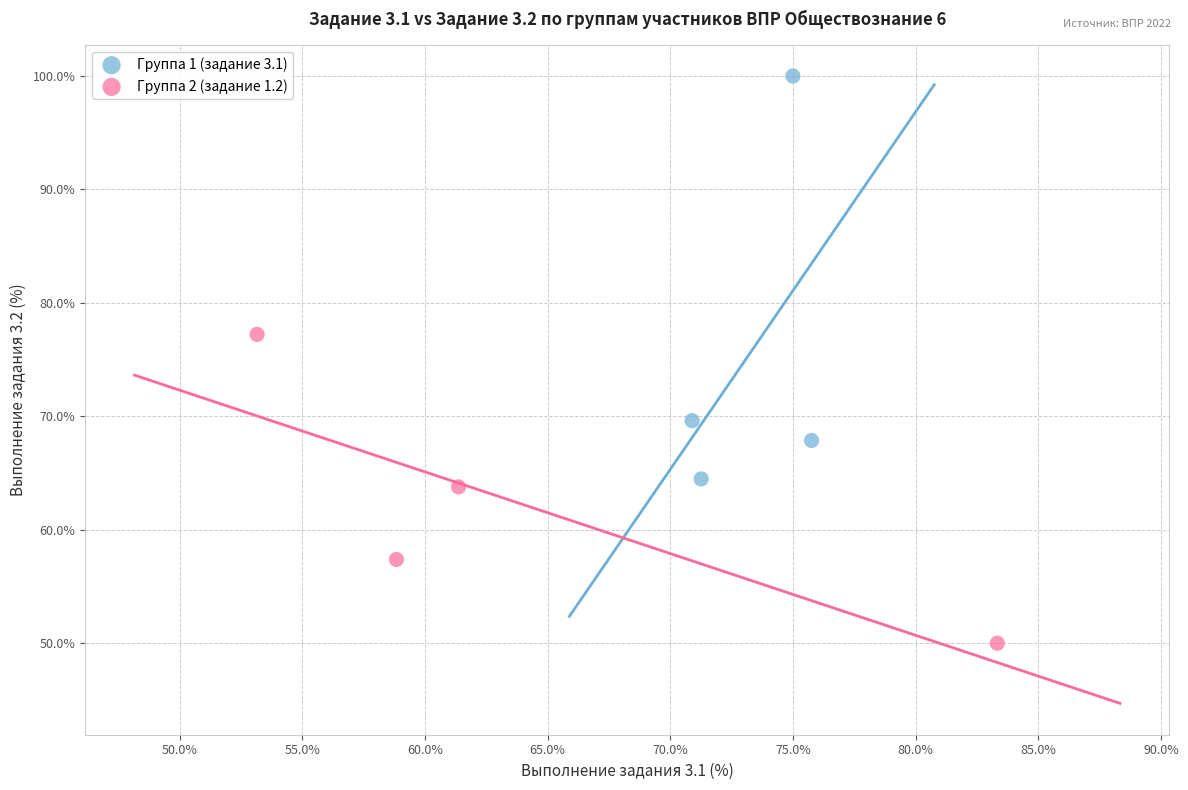

Which series contains the lowest Y value?

Группа 2 (задание 1.2)